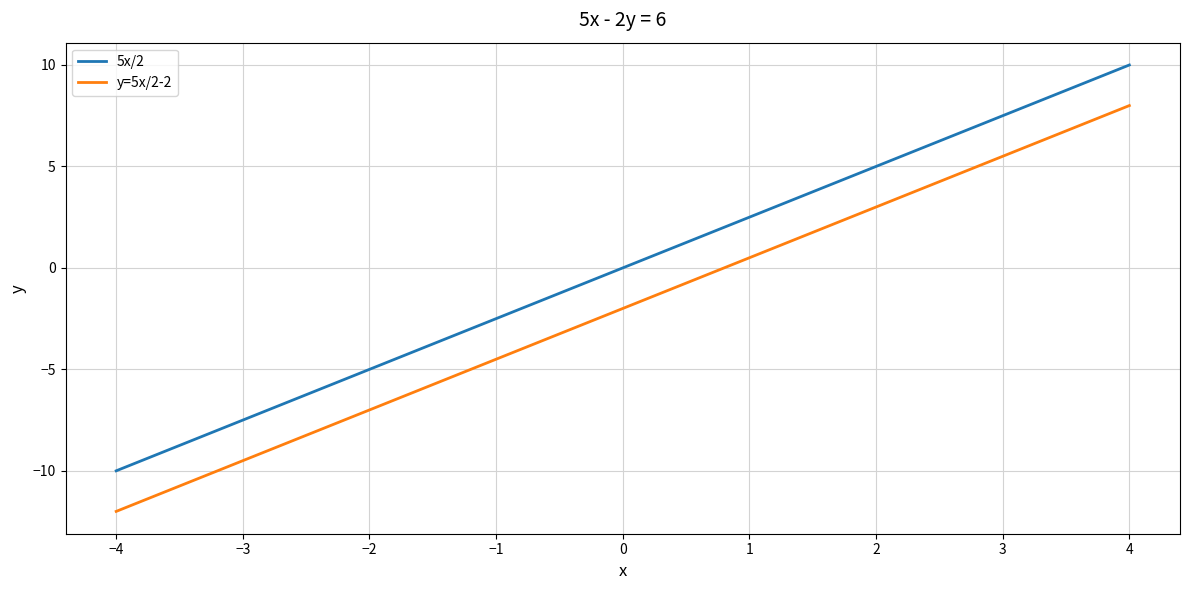

What is the sum of all y=5x/2-2 values?

-18.0